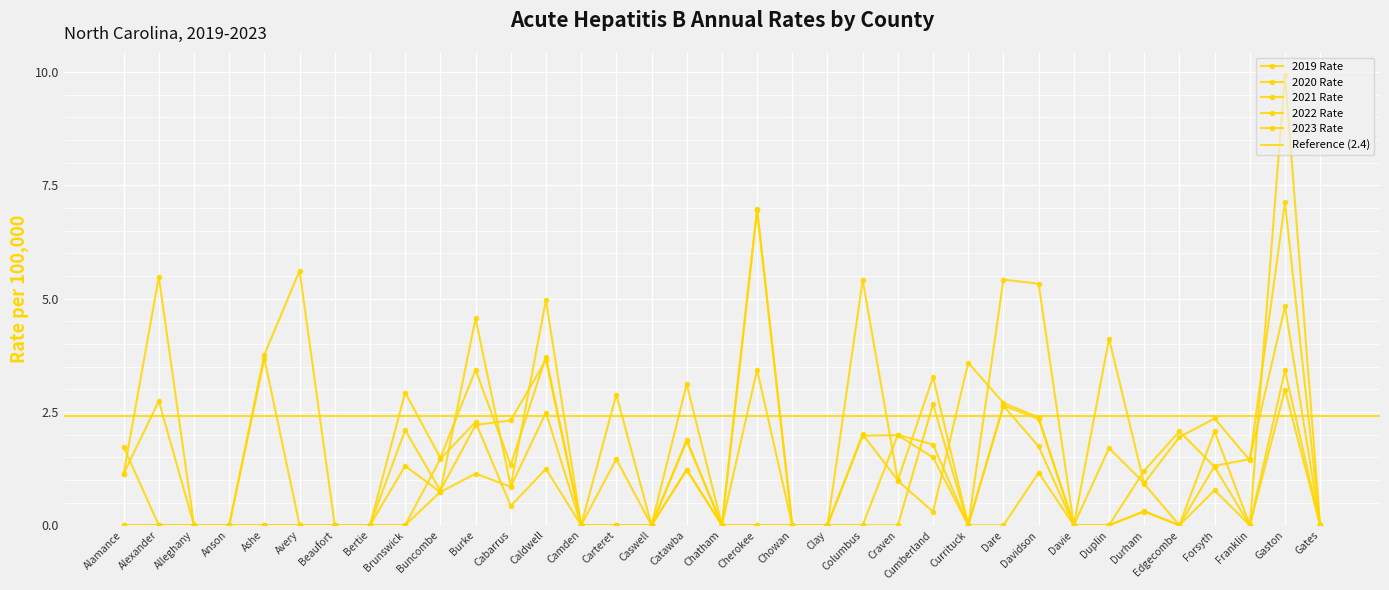

How many interior local valleys does the 2020 Rate series have?

5